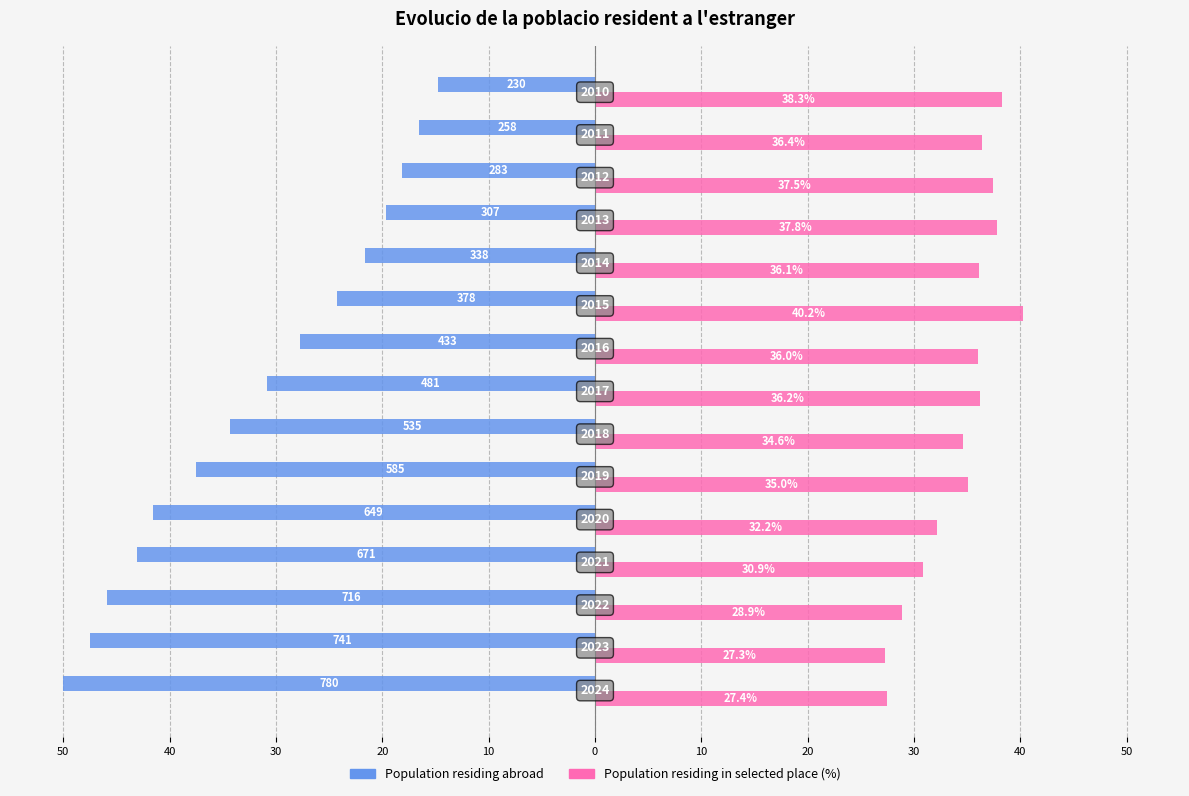

What are all the series names shown in the legend?

Population residing abroad, Population residing in selected place (%)